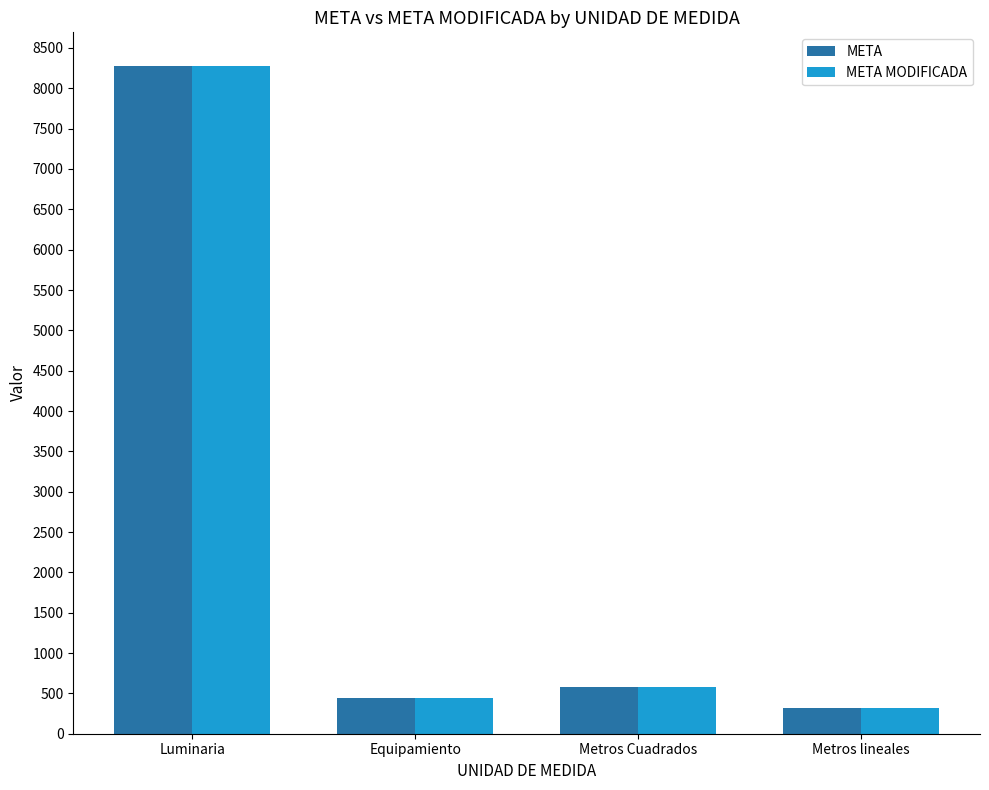

At which label does META first exceed 573?

Luminaria